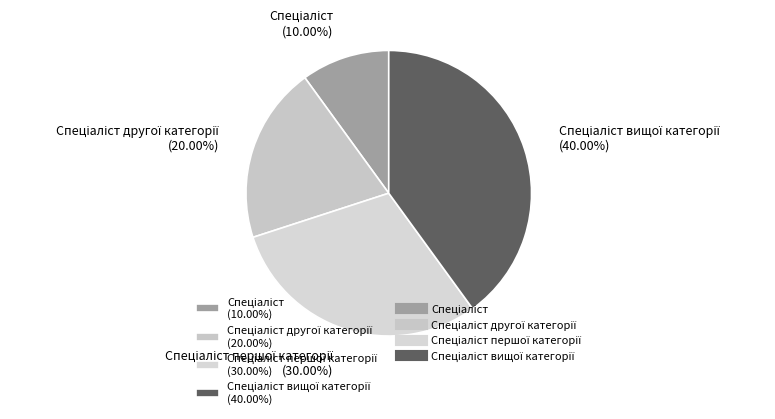

Is there a majority slice in this chart?

No